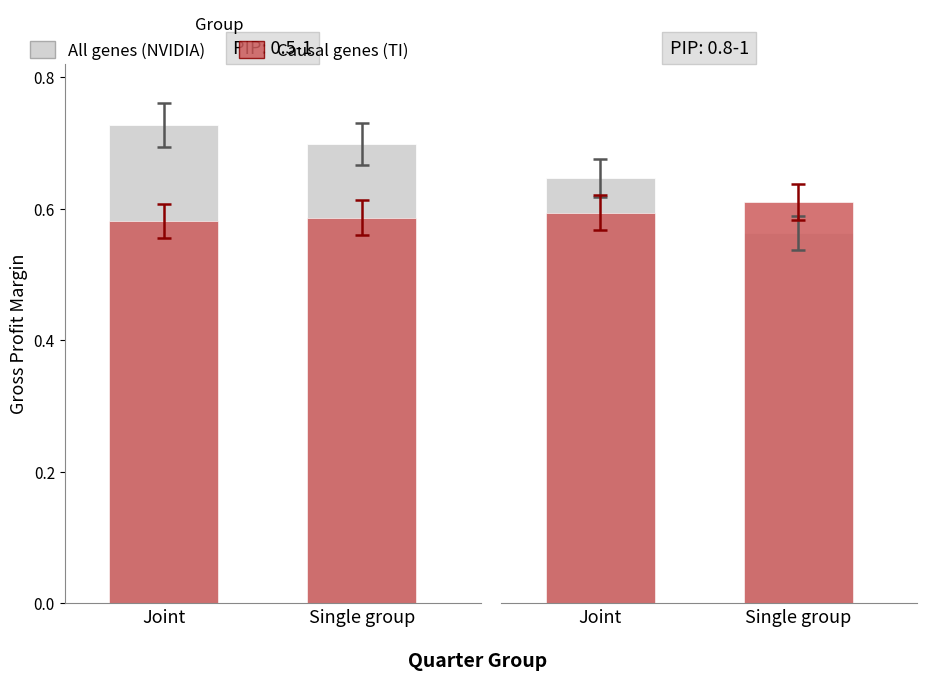

The NVIDIA Corp. series shows 1.1 at 2024-12-31. True or false?

False